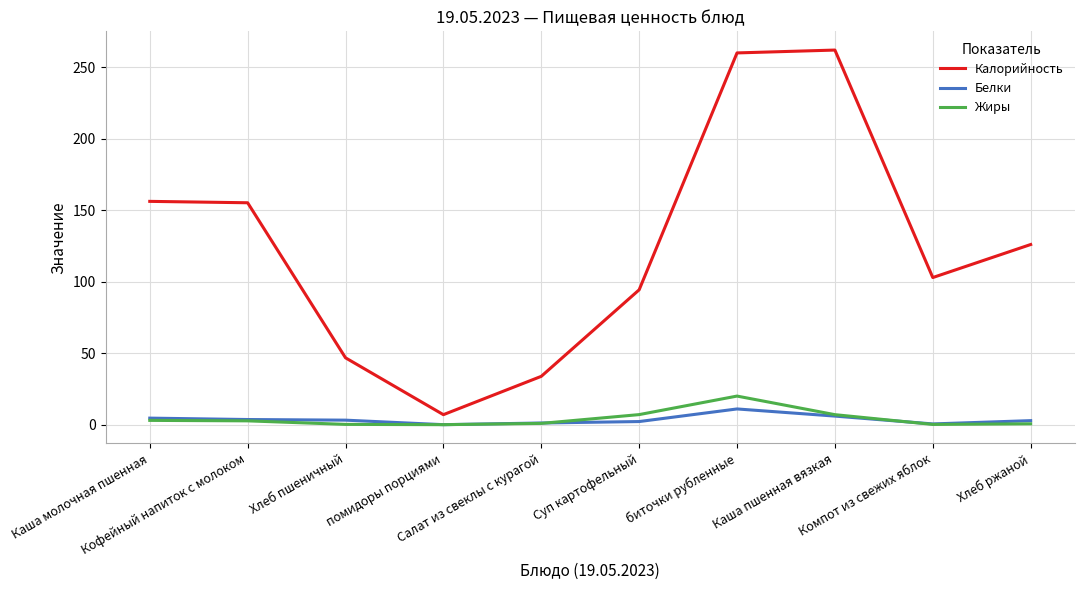

Which series has the largest total across all categories?

Калорийность